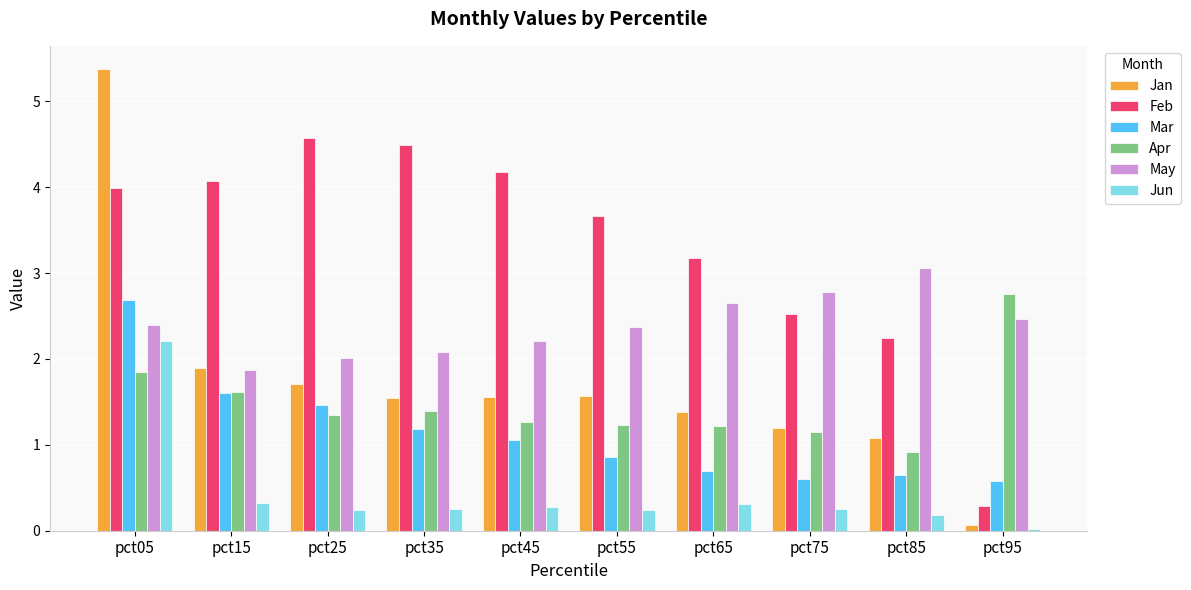

Which series has the widest spread of values?

Jan